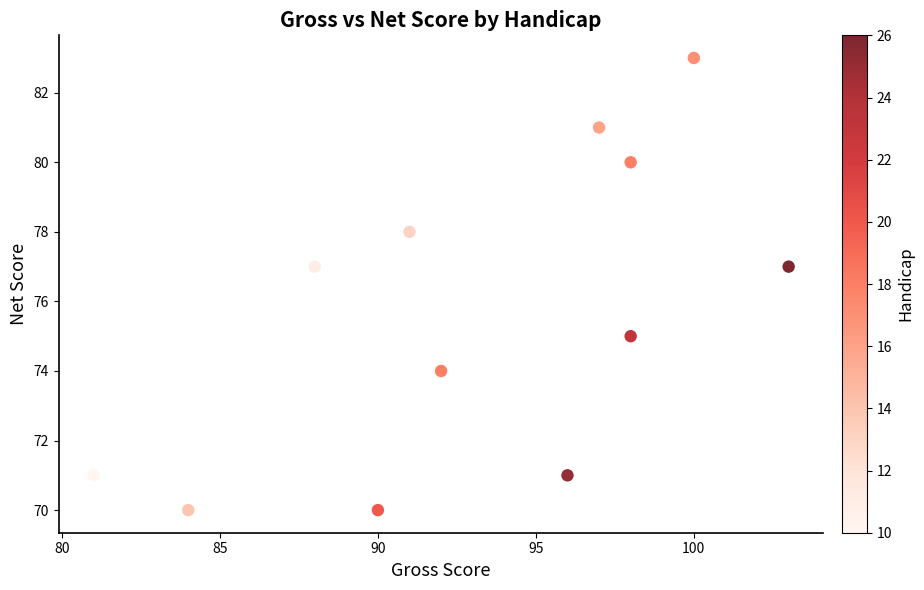

What is the average X value?

93